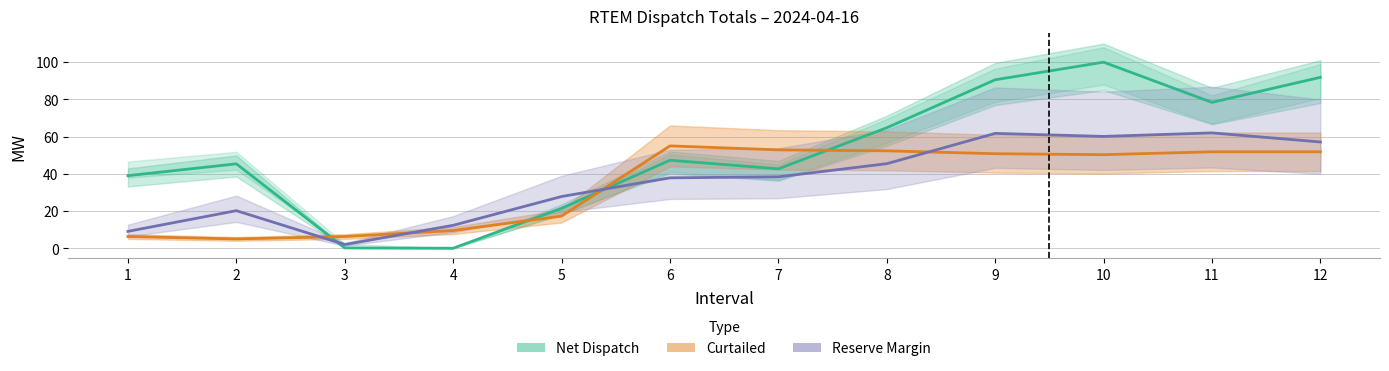

True or false: Net Dispatch has a value of 45.4 at 2.

True